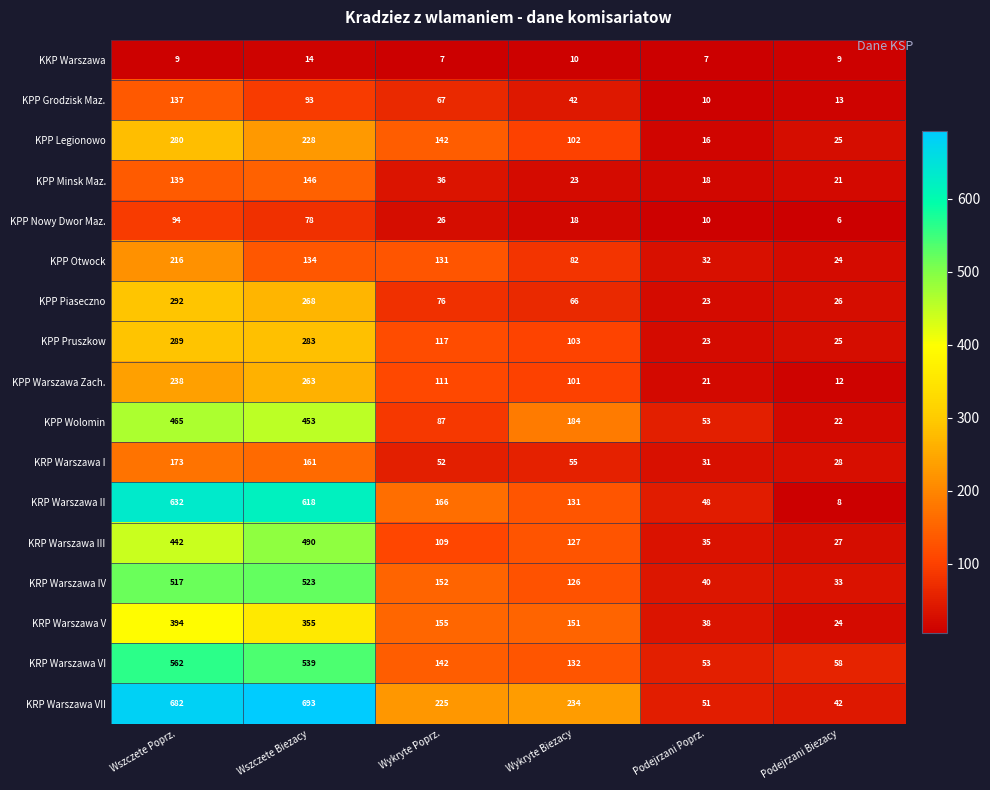

True or false: KRP Warszawa III has a value of 173 at Wykryte Biezacy.

False